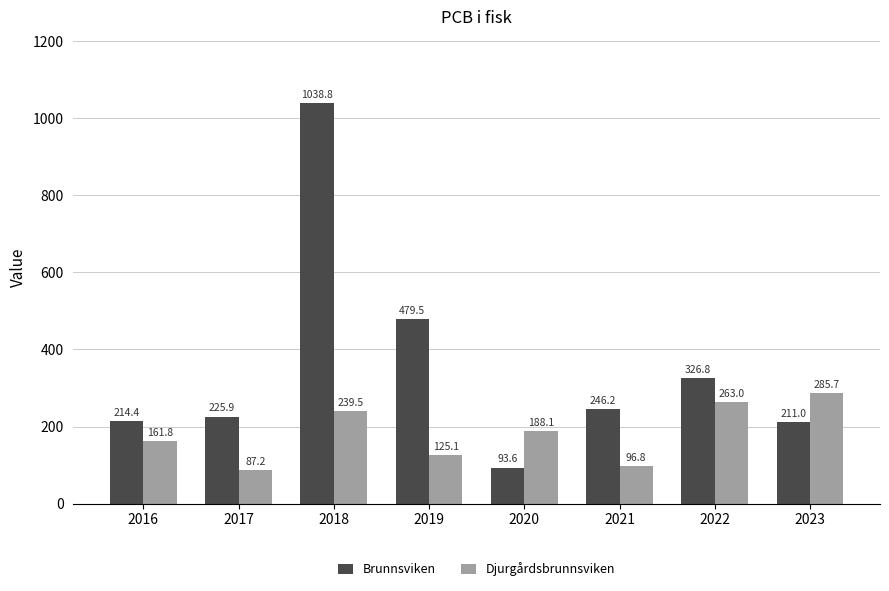

How many groups of bars are there?

8